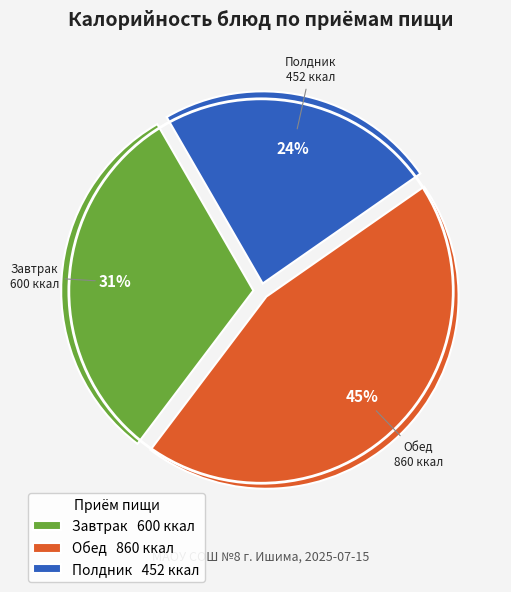

Approximately how many times larger is the value at Завтрак 600 ккал compared to Обед 860 ккал?

0.7